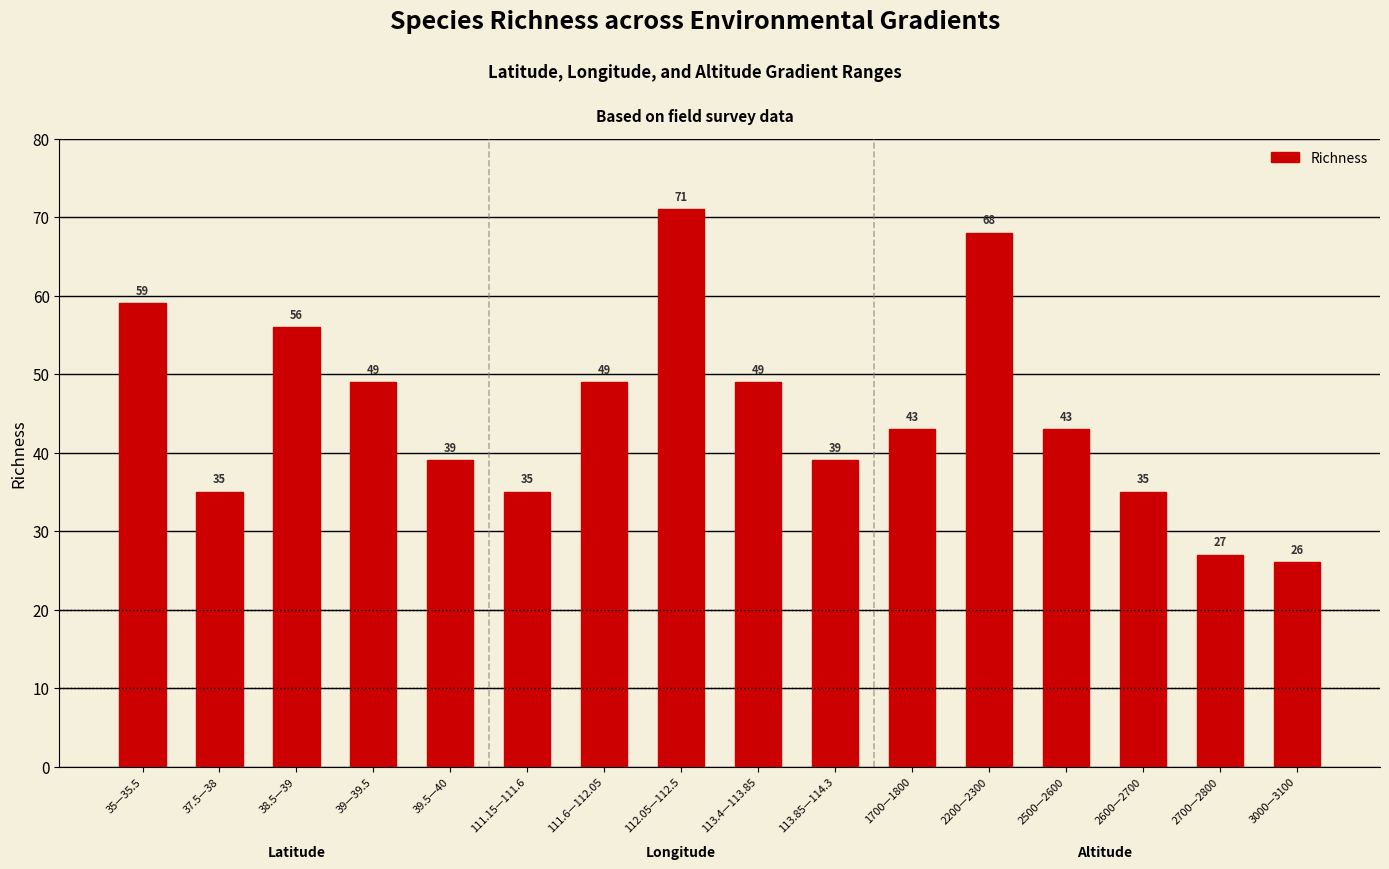

What is the label of the 10th bar from the right?

111.6—112.05